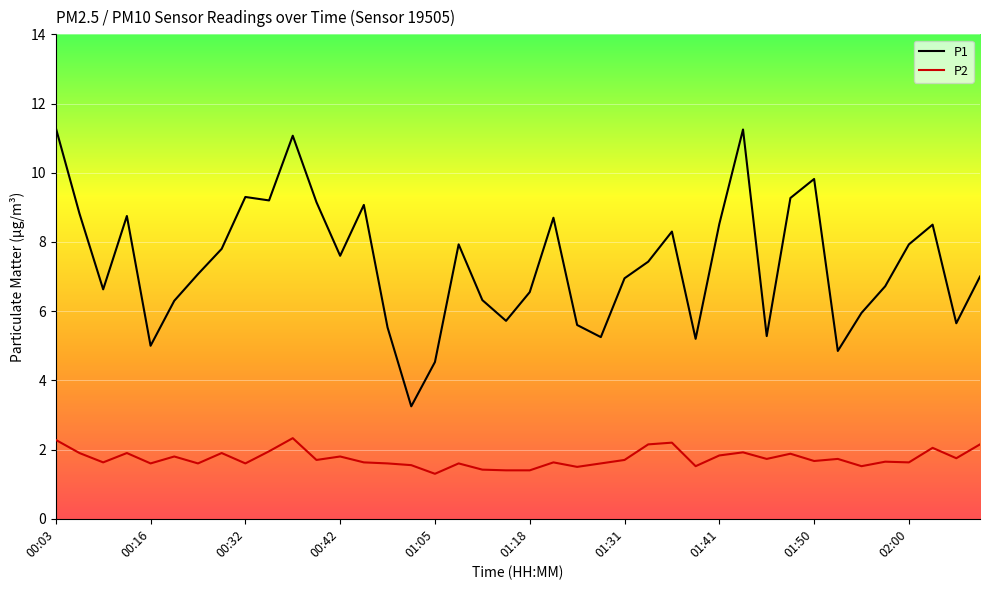

Which series has the widest spread of values?

P1